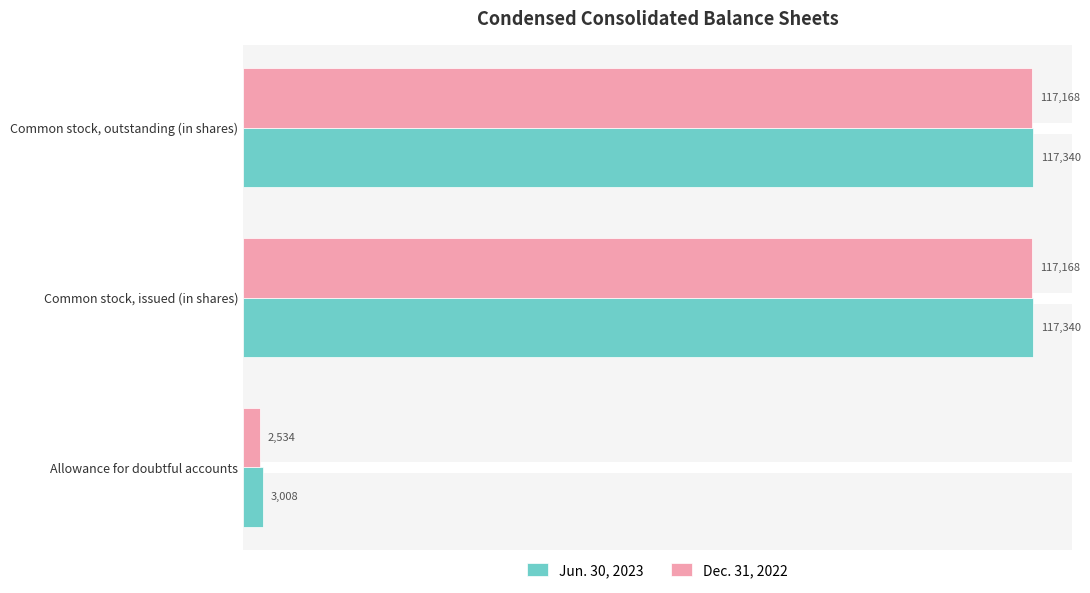

The Dec. 31, 2022 series shows 2534 at Allowance for doubtful accounts. True or false?

True